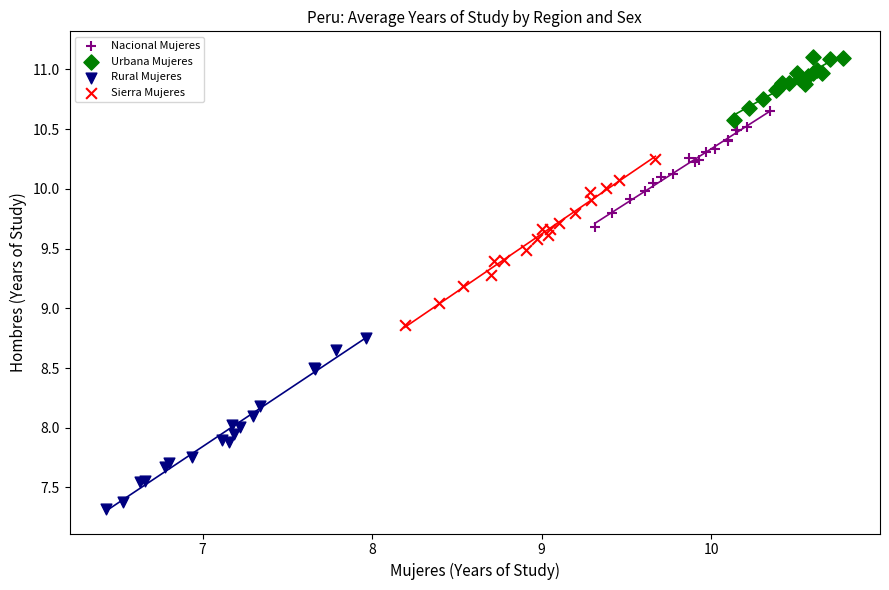

What are all the series names shown in the legend?

Nacional Mujeres, Urbana Mujeres, Rural Mujeres, Sierra Mujeres